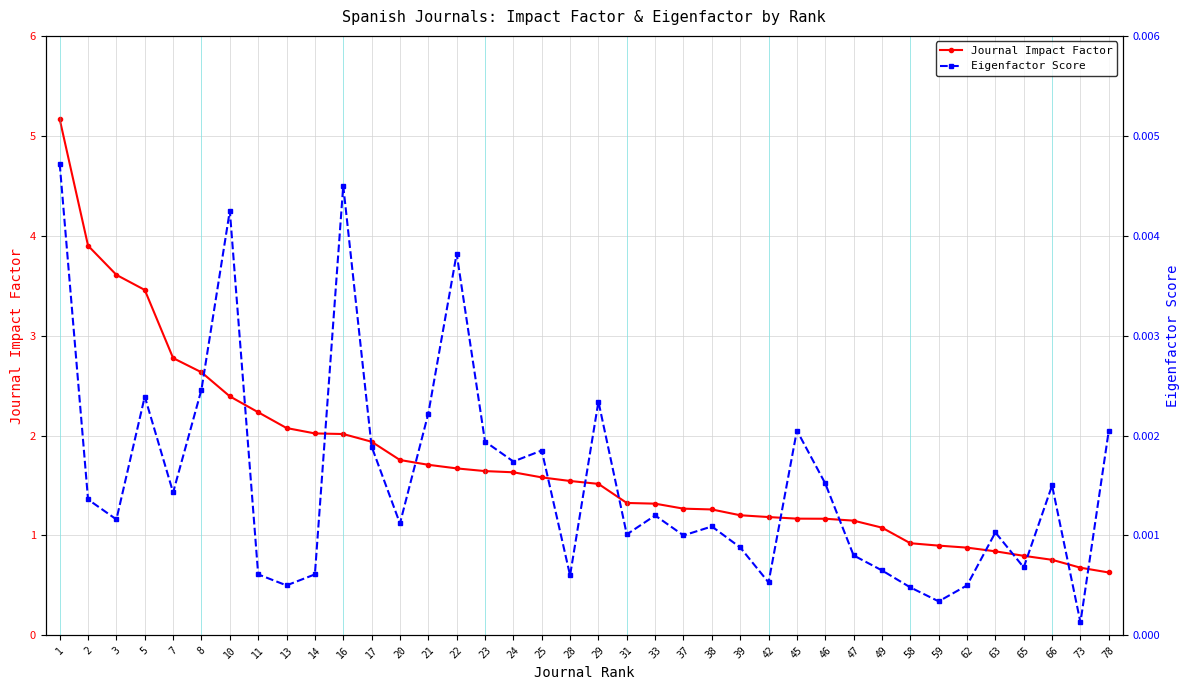

The Journal Impact Factor series shows 2.2 at 11. True or false?

True